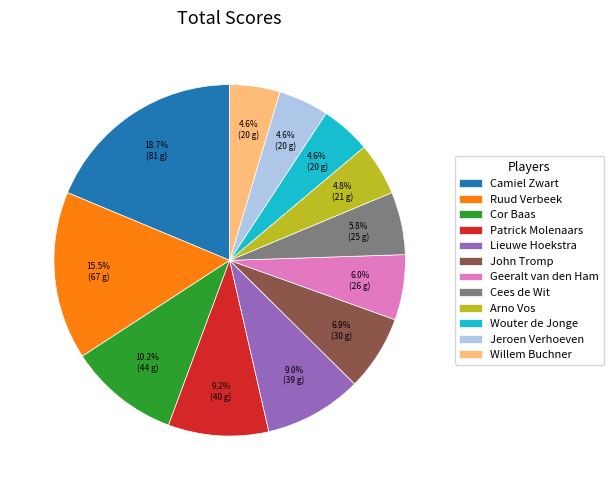

How many slices are in this pie chart?

12